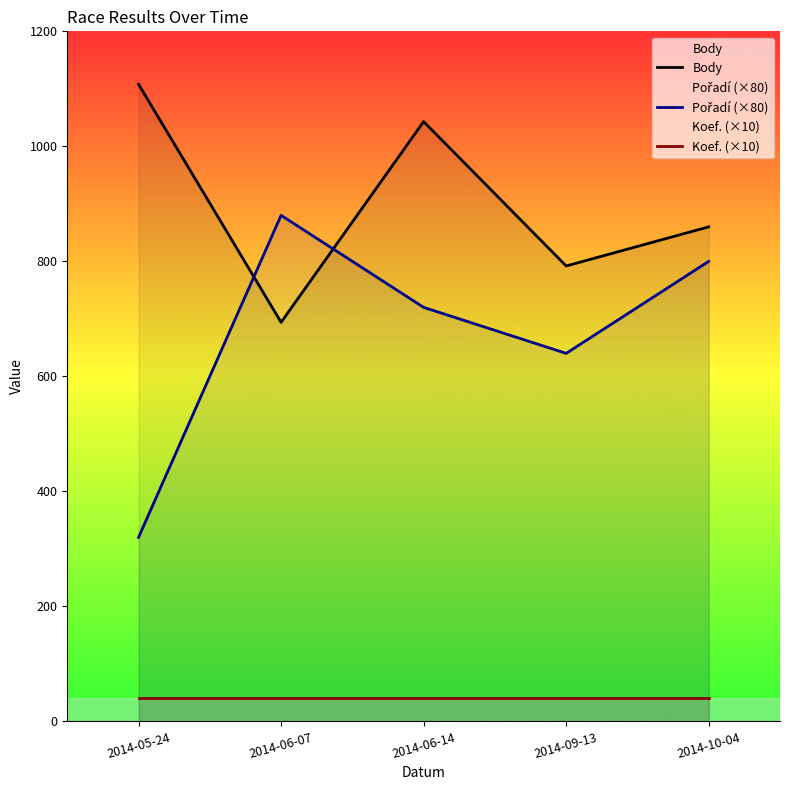

What is the label of the 1st point from the right?

2014-10-04